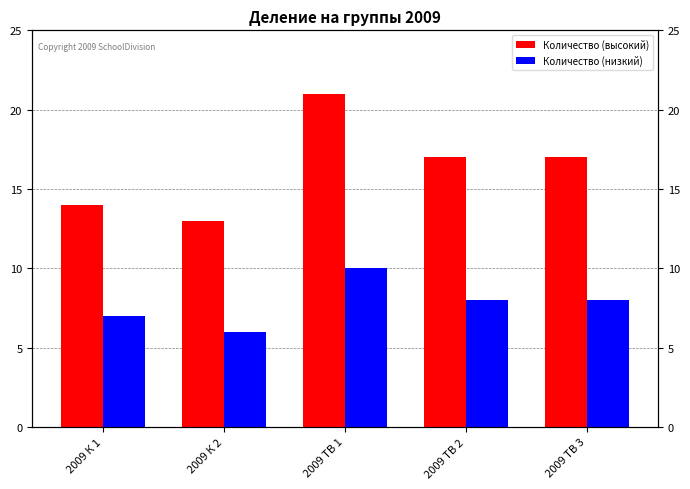

What position from the right is 2009 К 1?

5